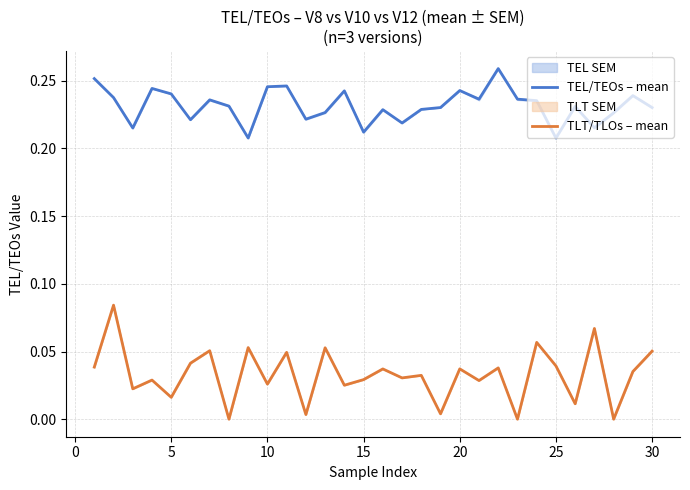

Rank the series by their average value, from lowest to highest.

TLT/TLOs – mean, TEL/TEOs – mean